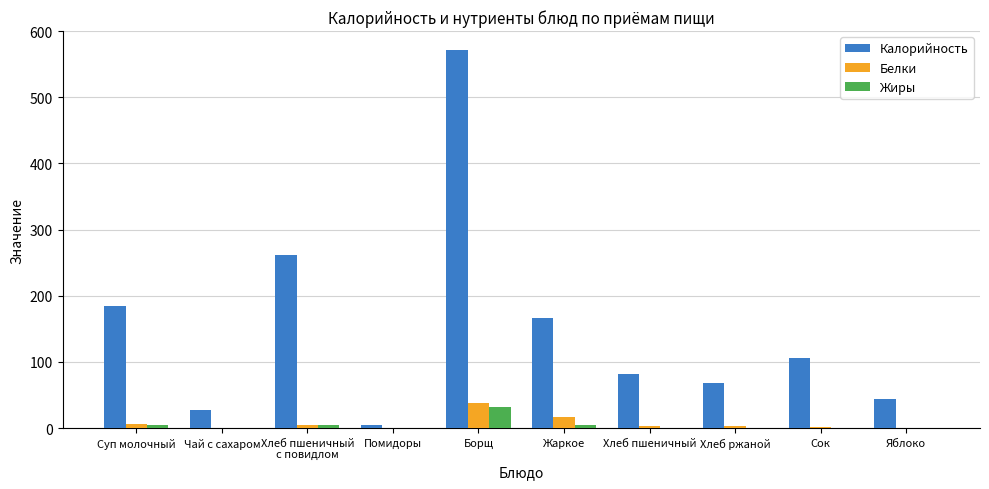

Between Суп молочный and Яблоко, which series saw the biggest shift?

Калорийность